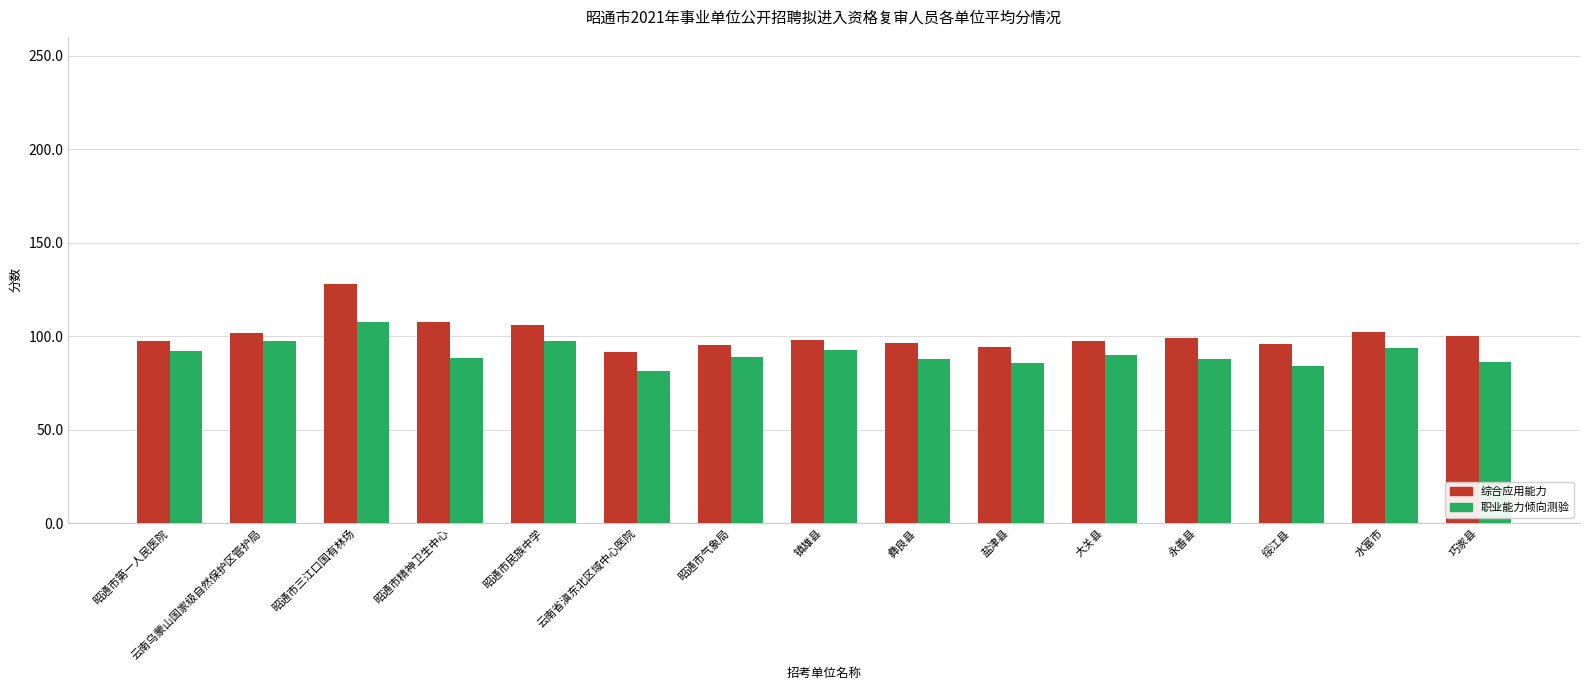

What is the total value across all series at 昭通市气象局?

184.0